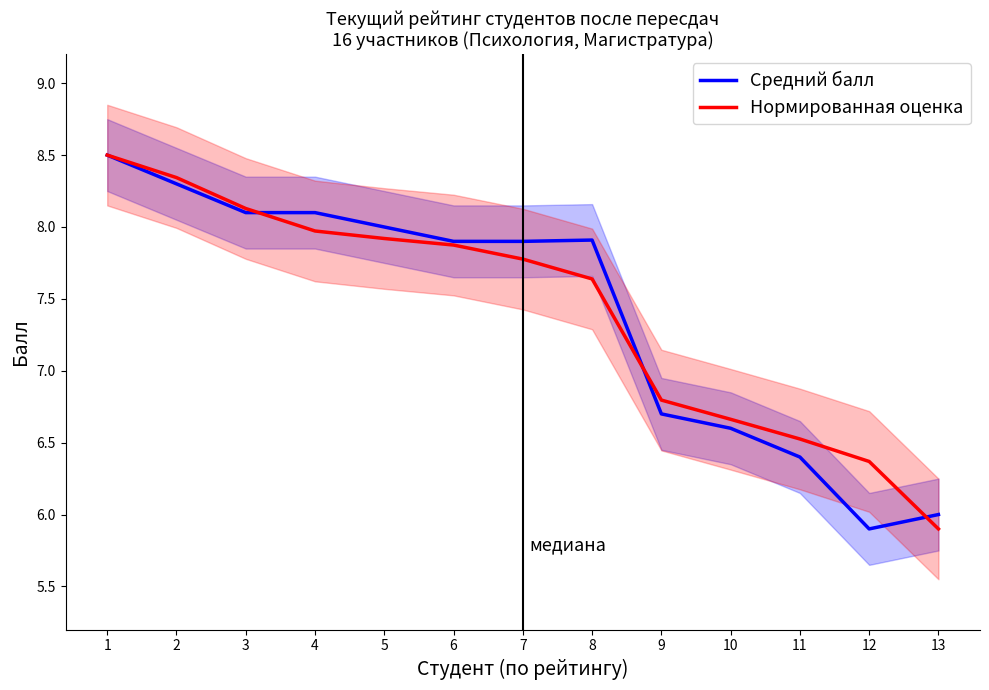

True or false: Средний балл and Нормированная оценка intersect in this chart.

True